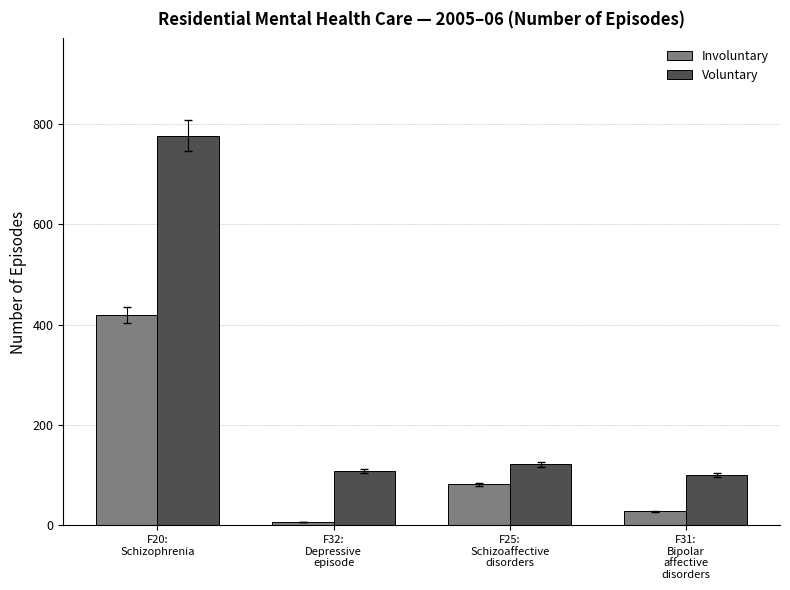

What is the difference between the maximum and second lowest values in the Voluntary series?

667